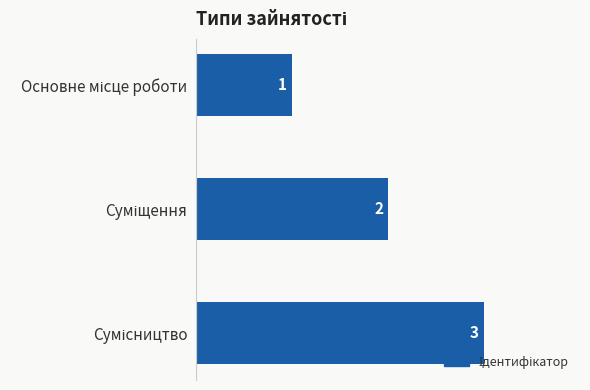

What is the sum of all values?

6